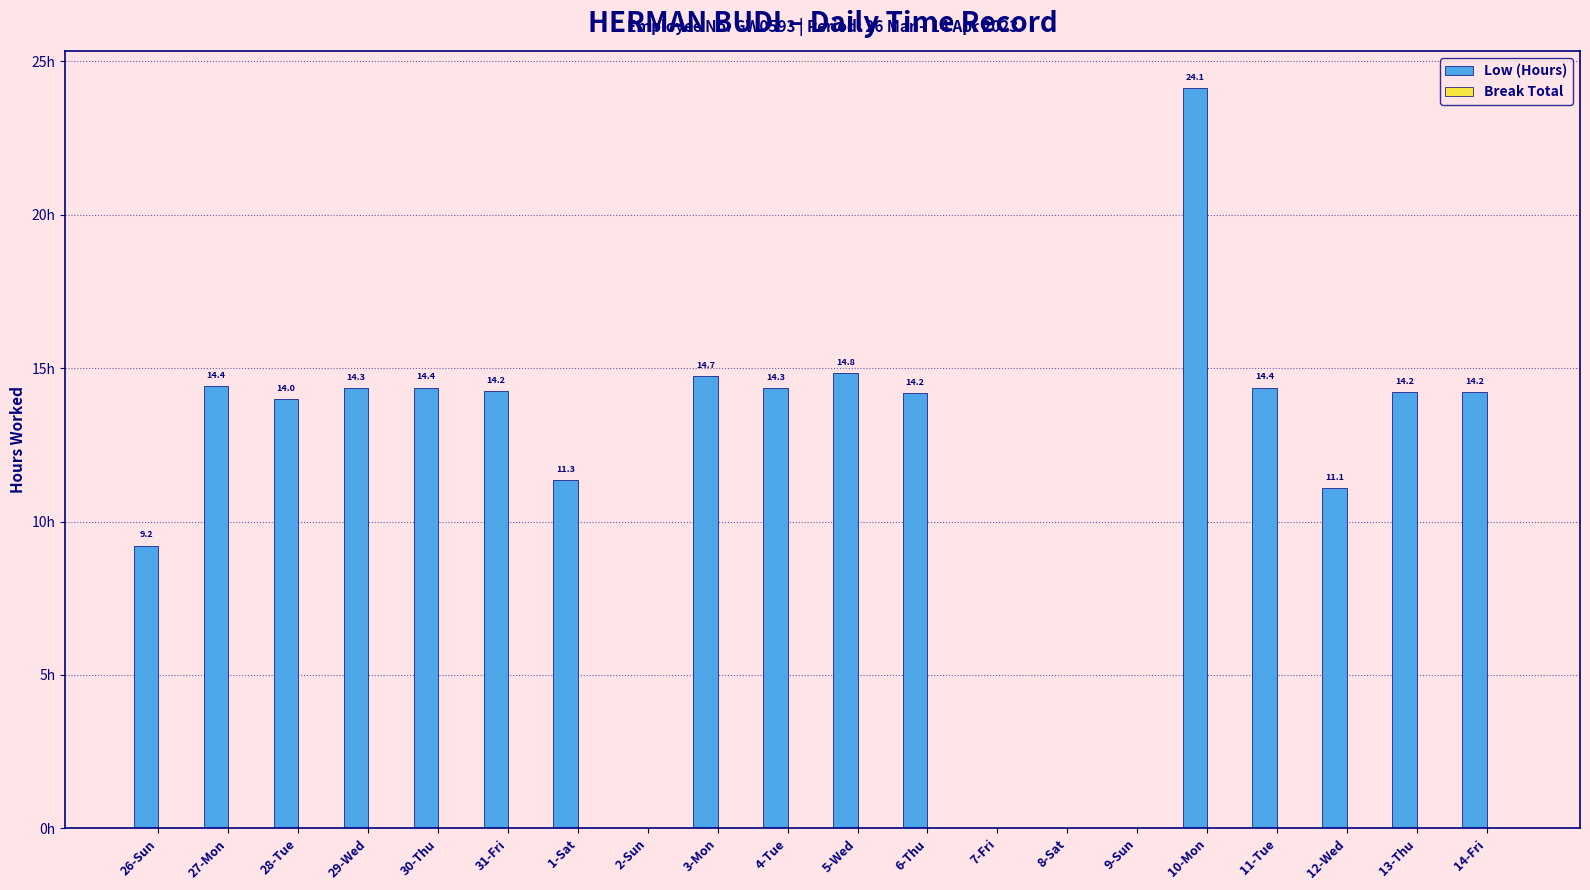

Which has a higher value, 28-Tue or 29-Wed?

29-Wed